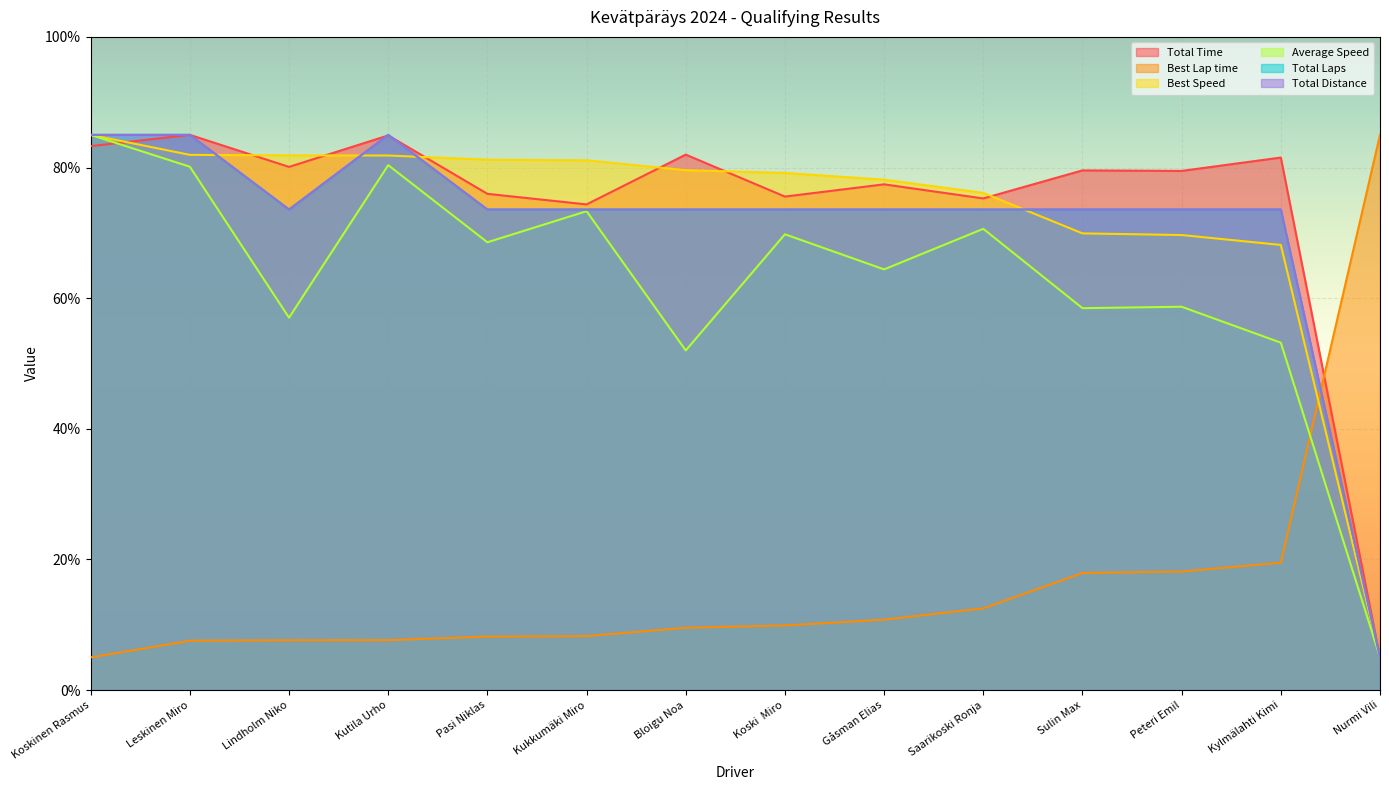

What are all the series names shown in the legend?

Total Time, Best Lap time, Best Speed, Average Speed, Total Laps, Total Distance